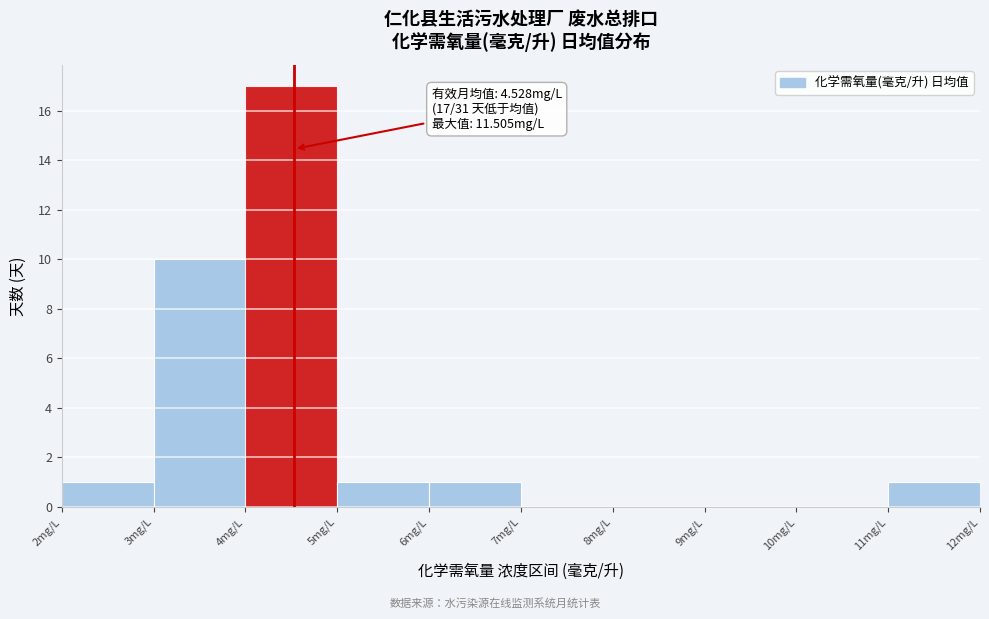

Which range on the x-axis has the tallest bar?

4 to 5